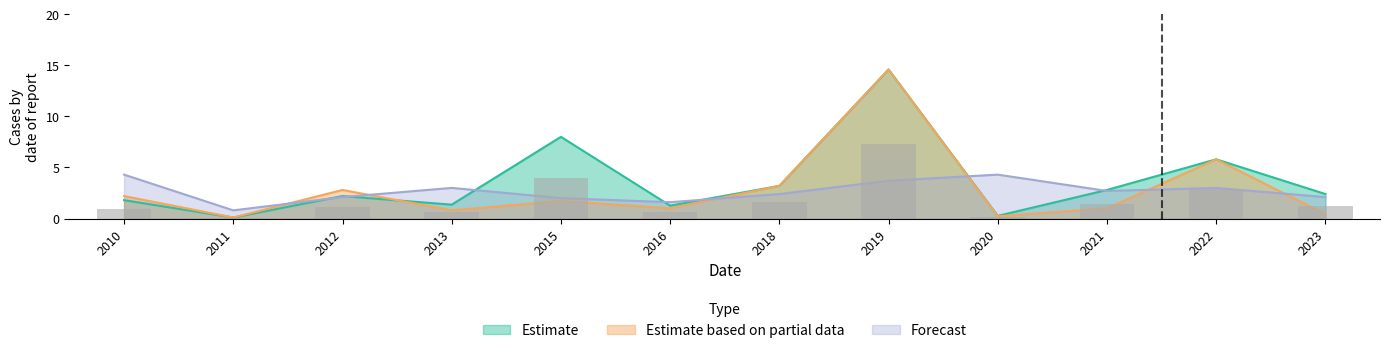

Reading left to right, extract all data points from this chart.

Estimate: 1.8	0.1	2.2	1.4	8.0	1.3	3.2	14.6	0.3	2.8	5.8	2.4
Estimate based on partial data: 2.2	0.1	2.8	0.8	1.7	1.0	3.2	14.6	0.2	1.0	5.8	0.4
Forecast: 4.3	0.8	2.1	3.0	2.0	1.6	2.4	3.7	4.3	2.7	3.0	2.1